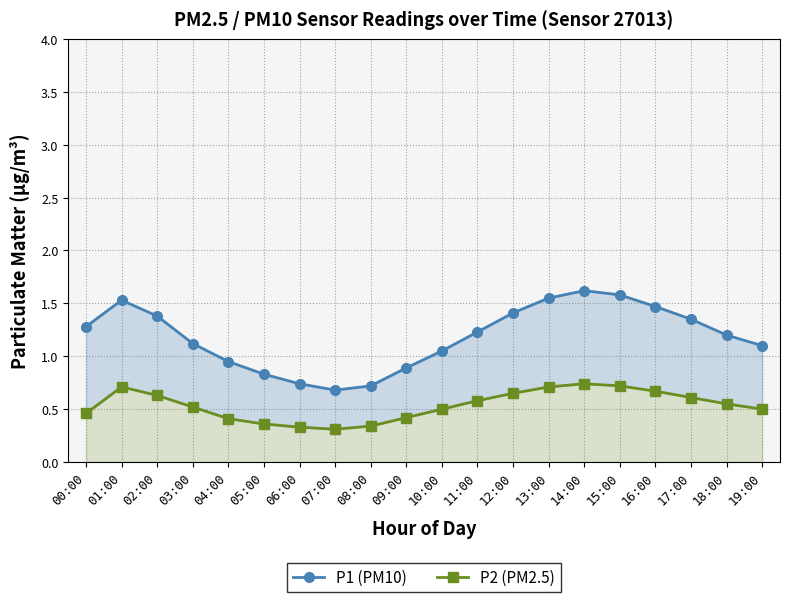

Between 18:00 and 15:00, which is larger?

15:00